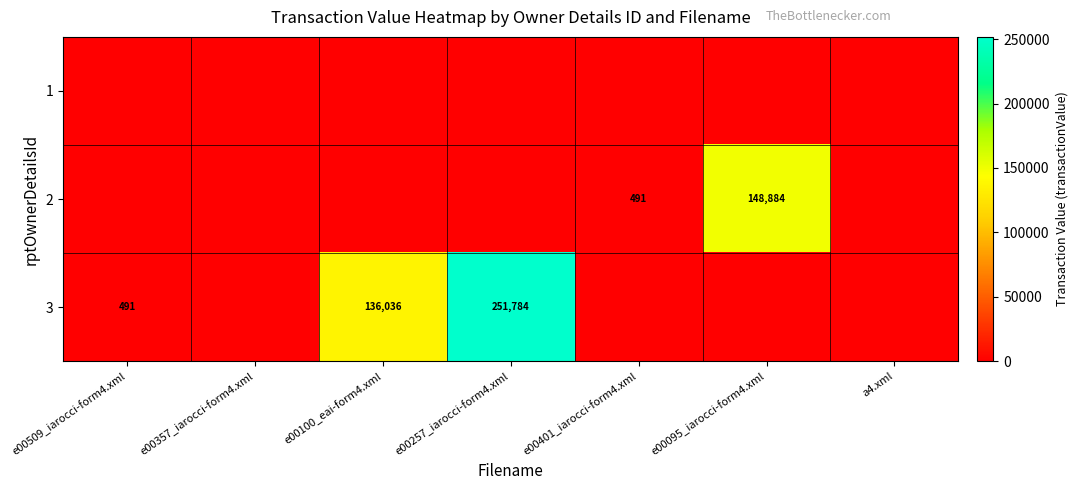

Is it true that 2 equals 255255 at e00095_iarocci-form4.xml?

False